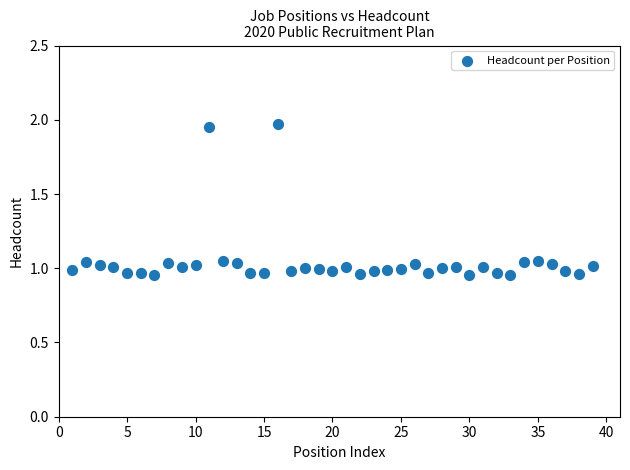

What is the range of X values (max minus min)?

38.0